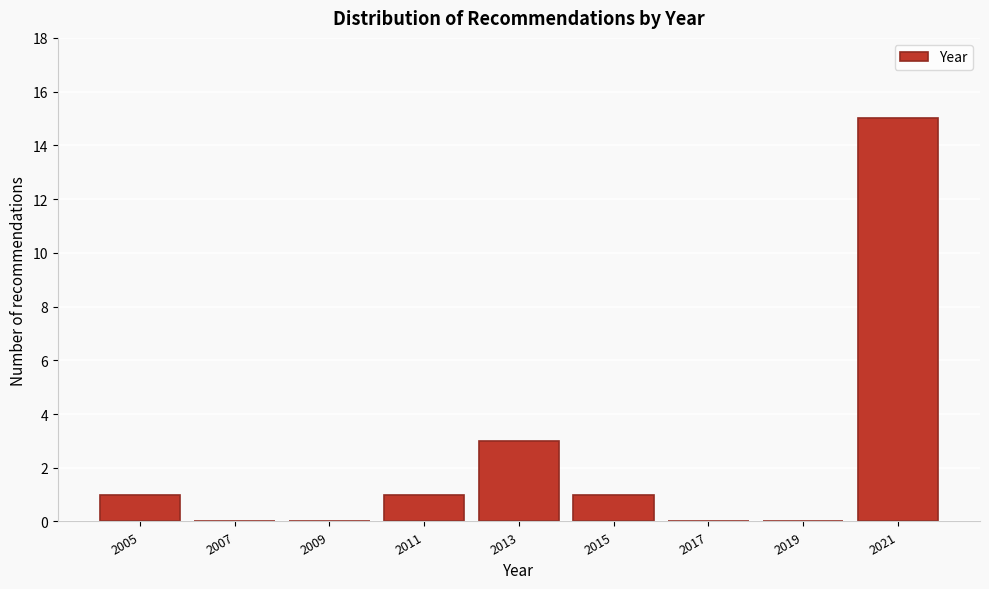

Reading left to right, extract all data points from this chart.

2005=1	2007=0	2009=0	2011=1	2013=3	2015=1	2017=0	2019=0	2021=15